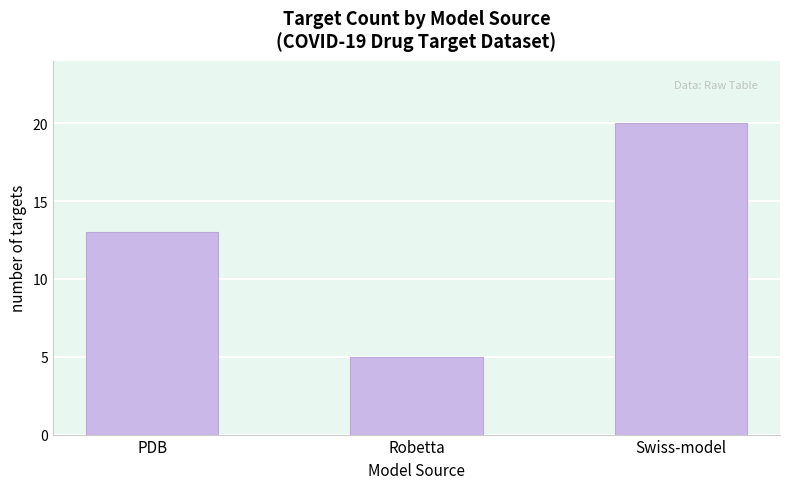

What is the change in value from PDB to Swiss-model?

+7